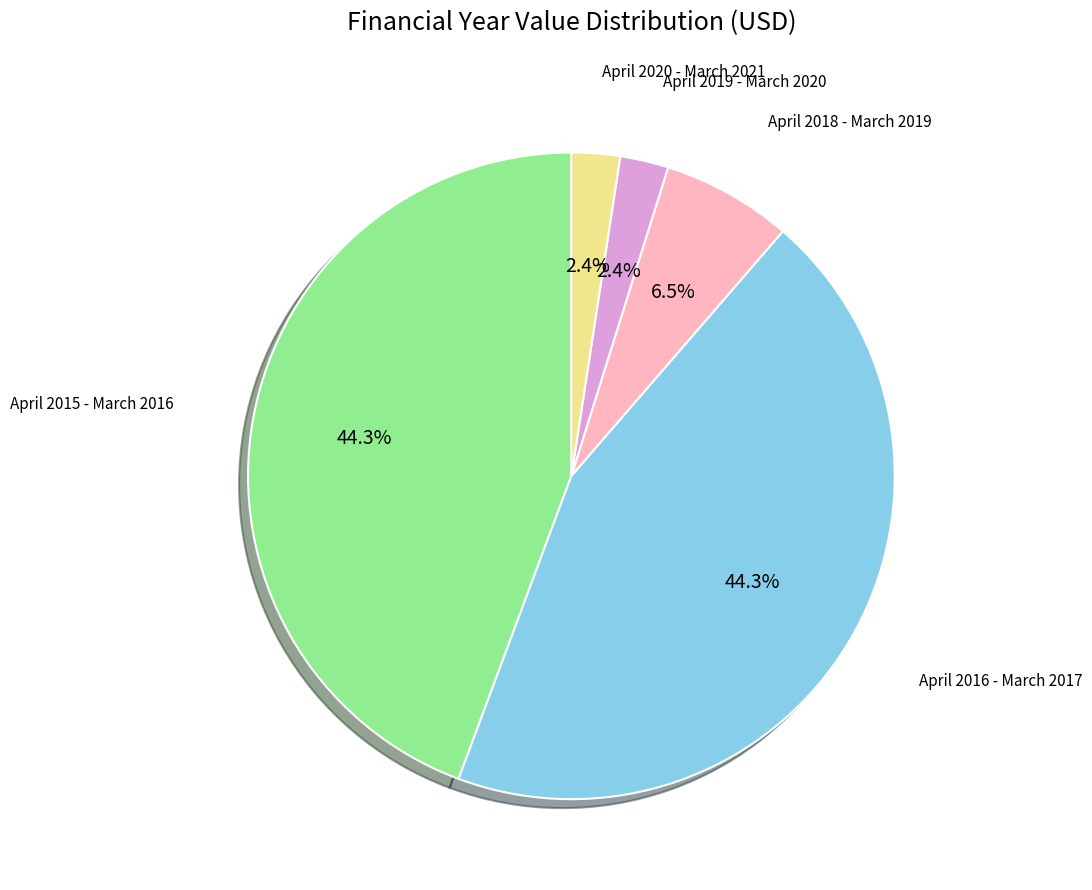

To the nearest percent, what is the difference between the largest and smallest slice percentages?

42%